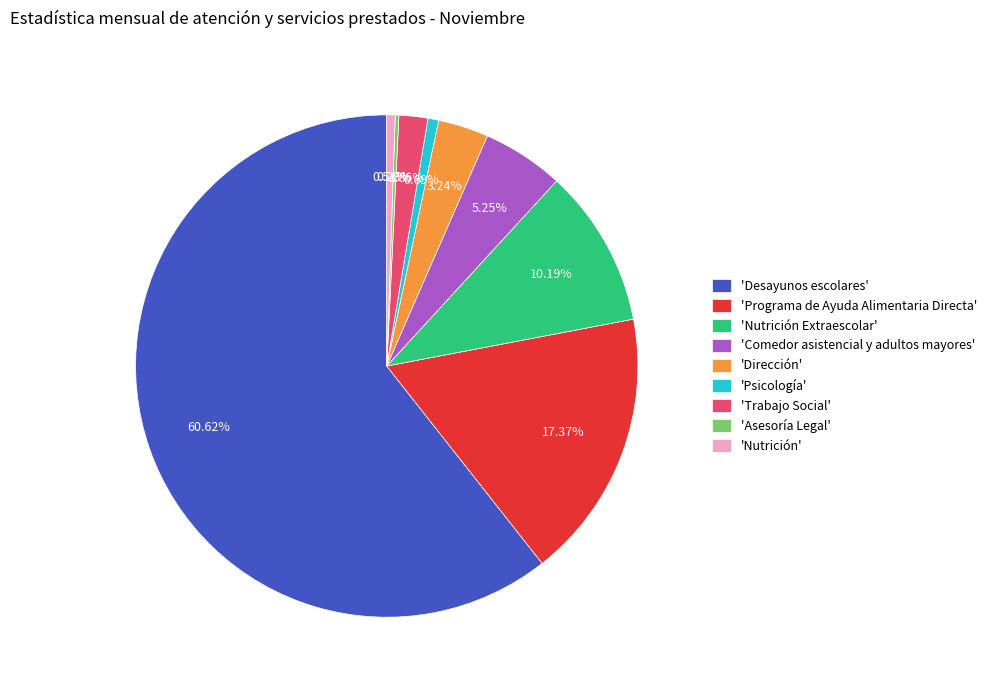

Do 'Dirección' and 'Comedor asistencial y adultos mayores' together represent more than half of the pie?

No